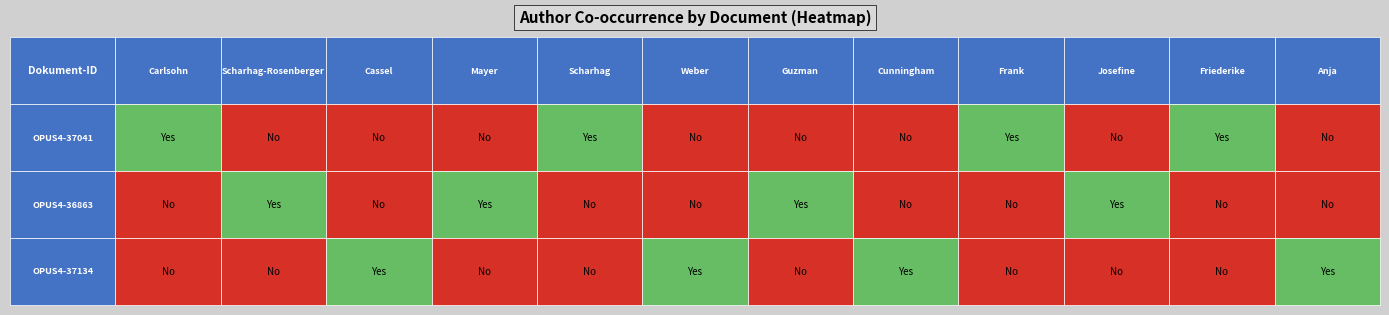

What is the difference between the maximum and minimum values in the OPUS4-37041 series?

1